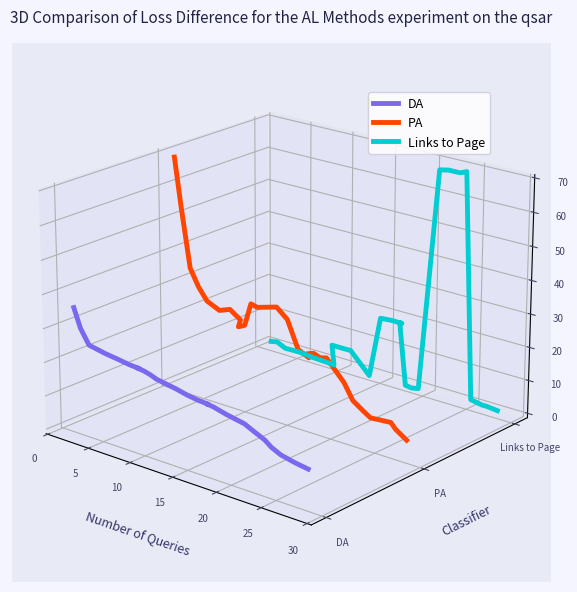

Does the chart display data point markers on the line(s)?

No